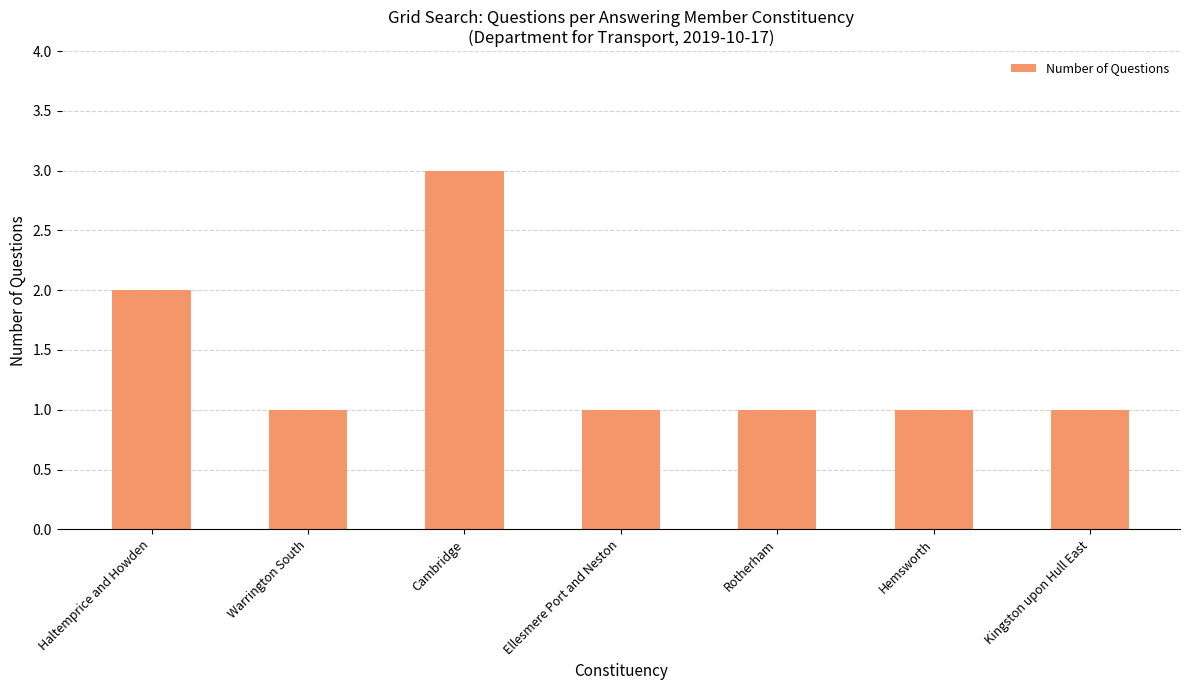

Reading right to left, extract all data points from this chart.

Kingston upon Hull East=1	Hemsworth=1	Rotherham=1	Ellesmere Port and Neston=1	Cambridge=3	Warrington South=1	Haltemprice and Howden=2